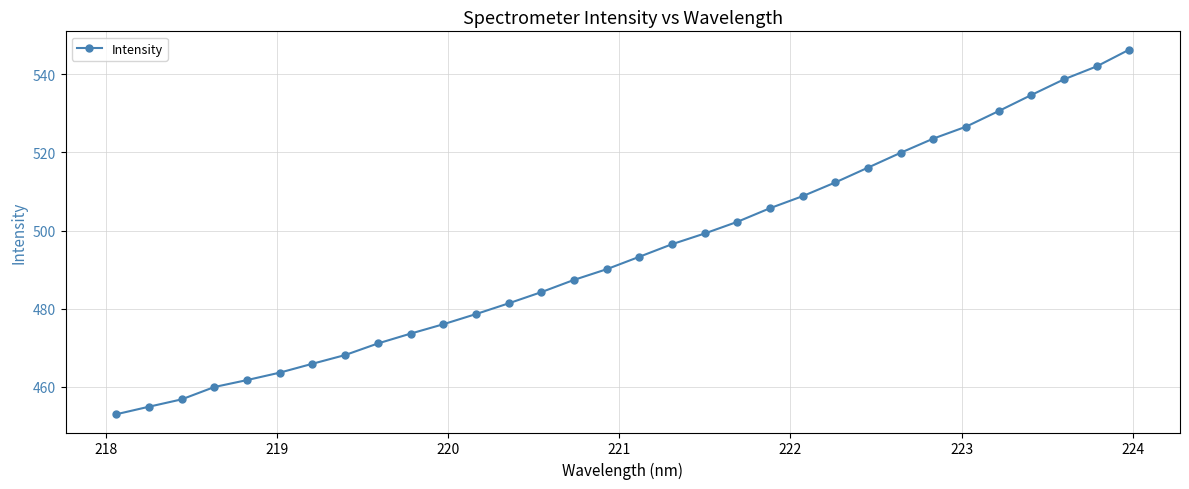

What is the value of the 19th point from the left?

499.3